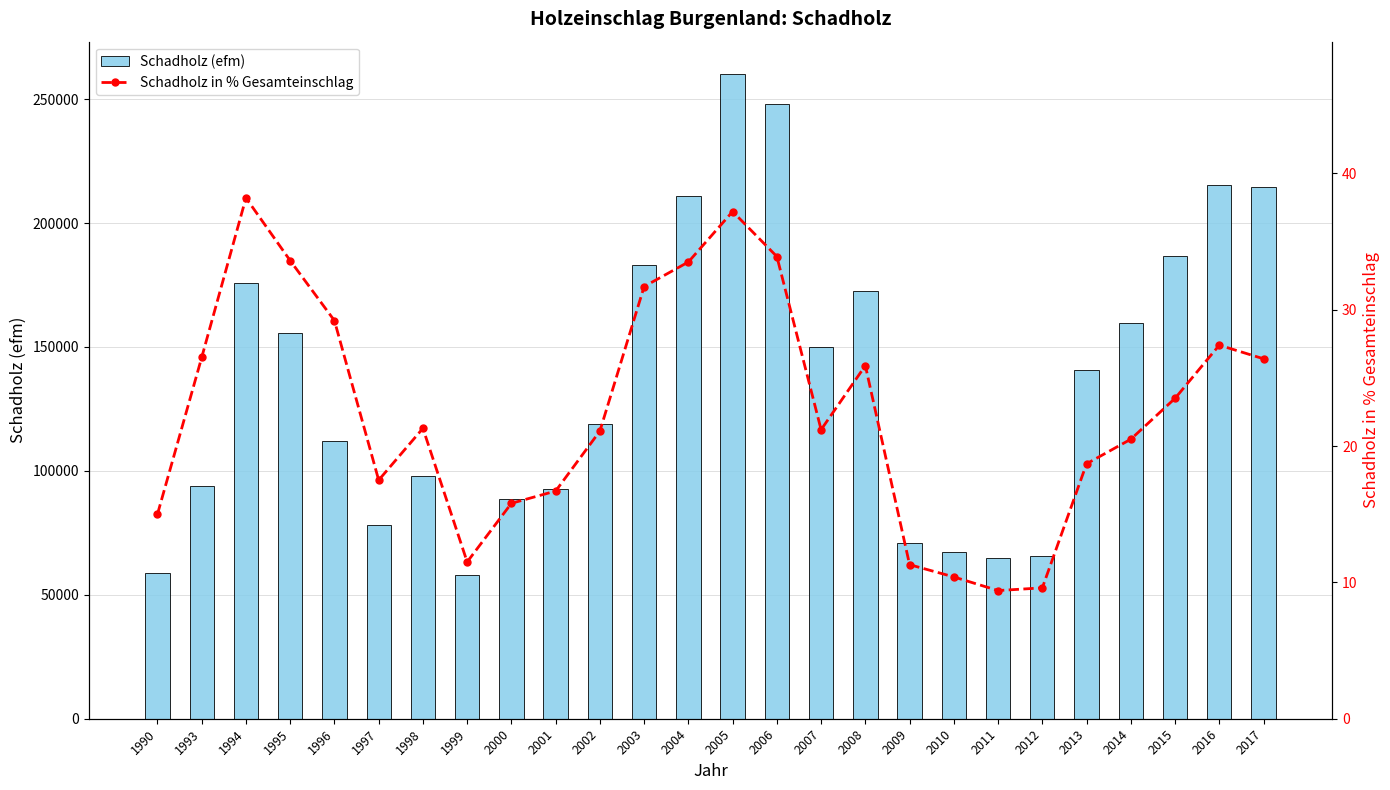

List the labels in order of Schadholz in % Gesamteinschlag value, largest first.

1994, 2005, 2006, 1995, 2004, 2003, 1996, 2016, 1993, 2017, 2008, 2015, 1998, 2007, 2002, 2014, 2013, 1997, 2001, 2000, 1990, 1999, 2009, 2010, 2012, 2011